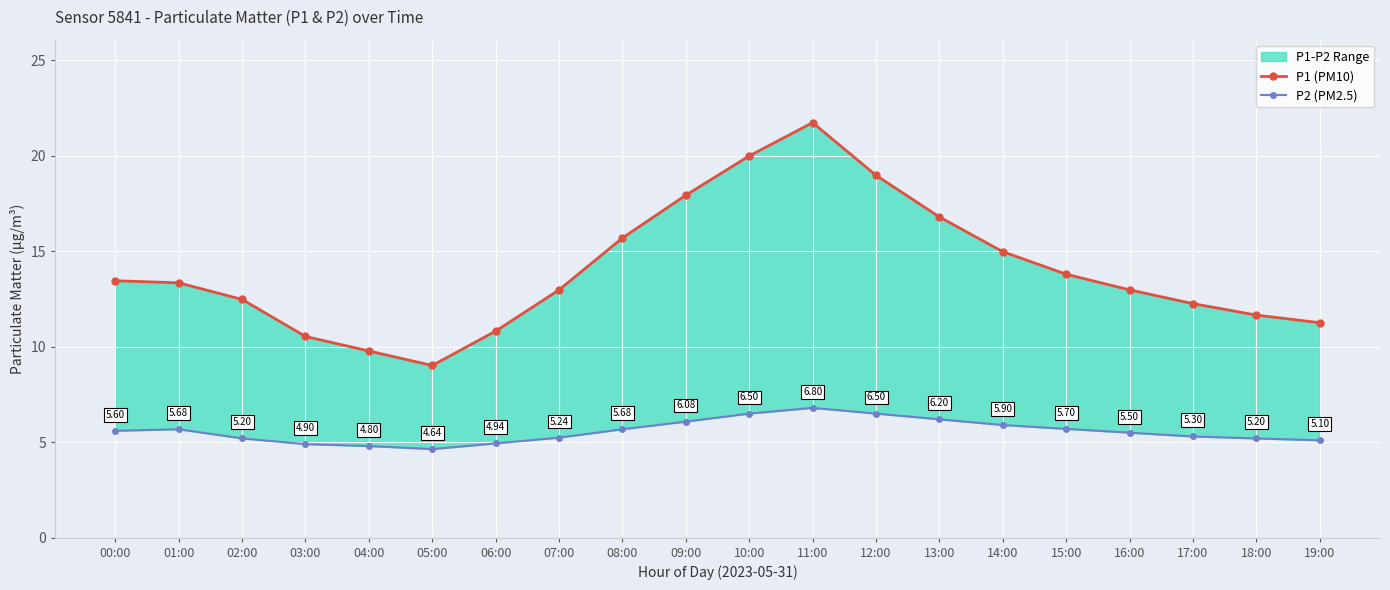

What is the highest value of the P1 (PM10) series?

21.7